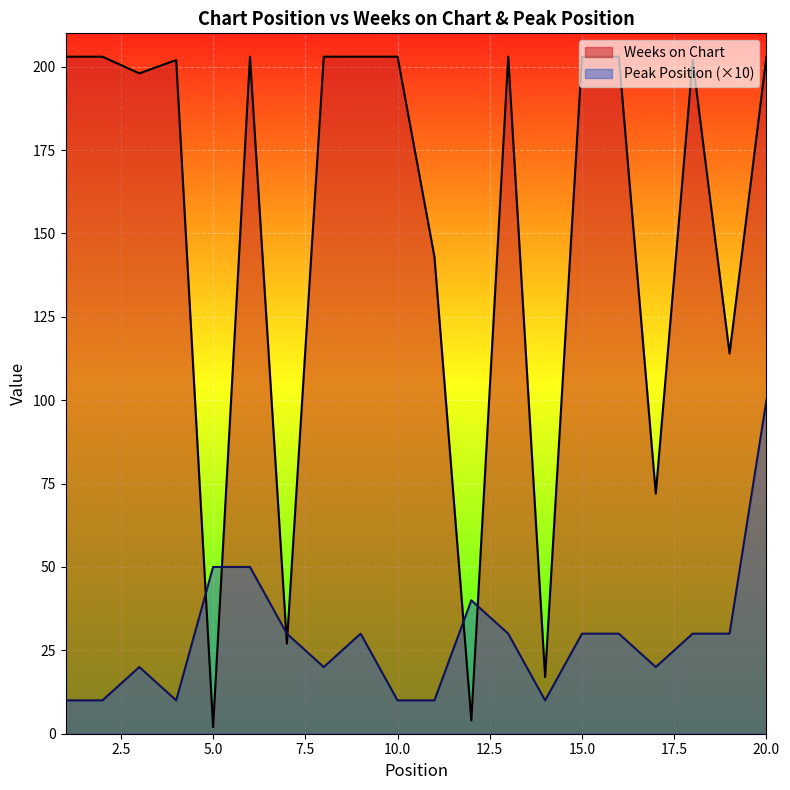

List the series in order of their peak value, highest first.

Weeks on Chart, Peak Position (×10)